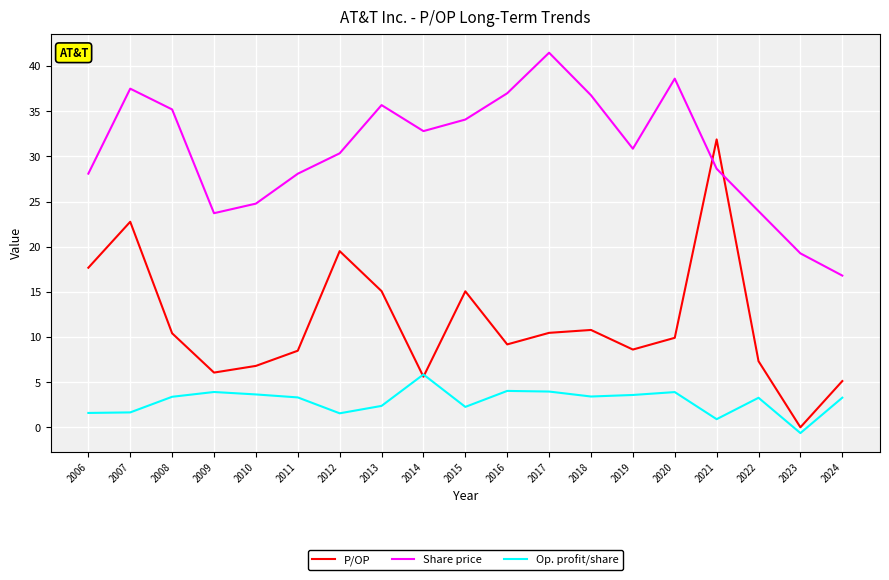

Is the value of Share price at 2010 greater than the value of Op. profit/share at 2009?

Yes